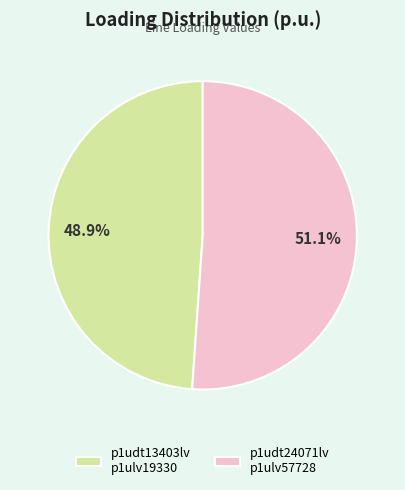

What is the smallest slice in the pie chart?

p1udt13403lv p1ulv19330